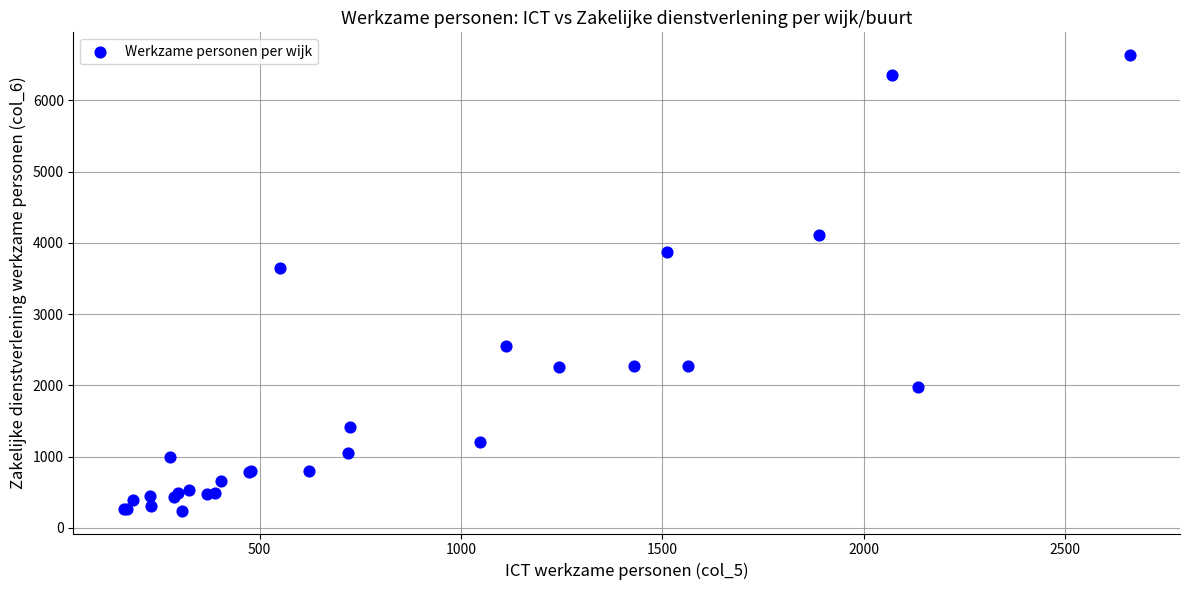

What Y value in the scatter plot is closest to 3439?

3650